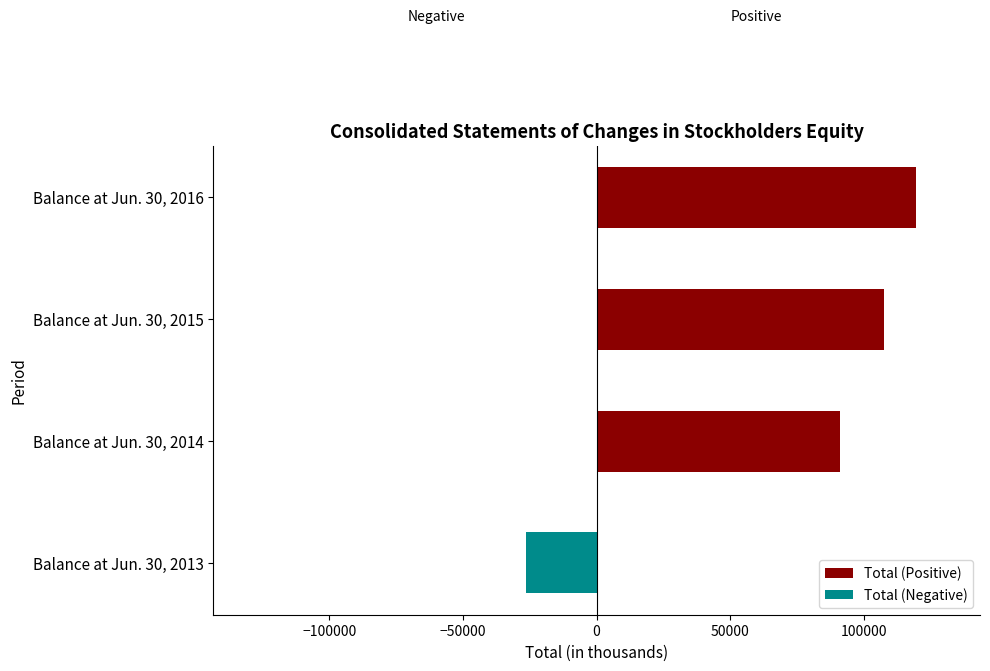

Which has a higher value, Balance at Jun. 30, 2013 or Balance at Jun. 30, 2015?

Balance at Jun. 30, 2015